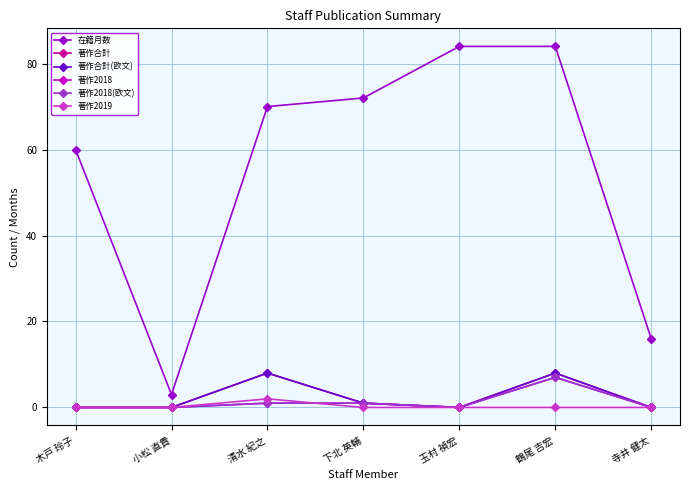

What is the label of the 5th point from the right?

清水 紀之